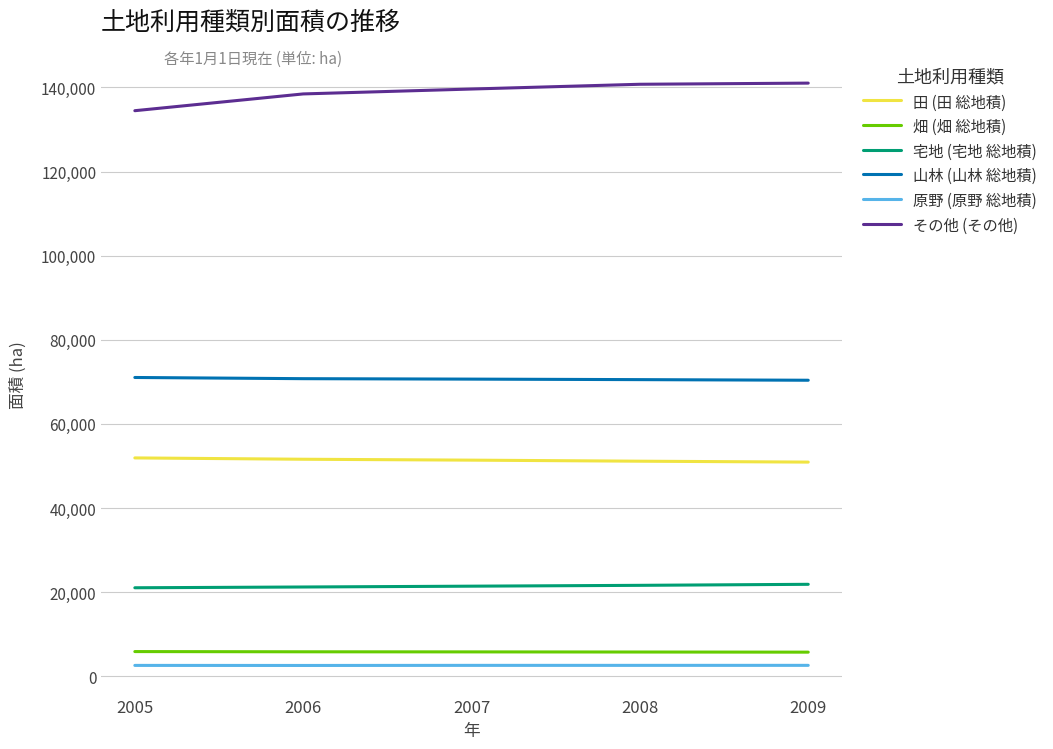

The value of 山林 (山林 総地積) at 2006 is 70765. True or false?

True